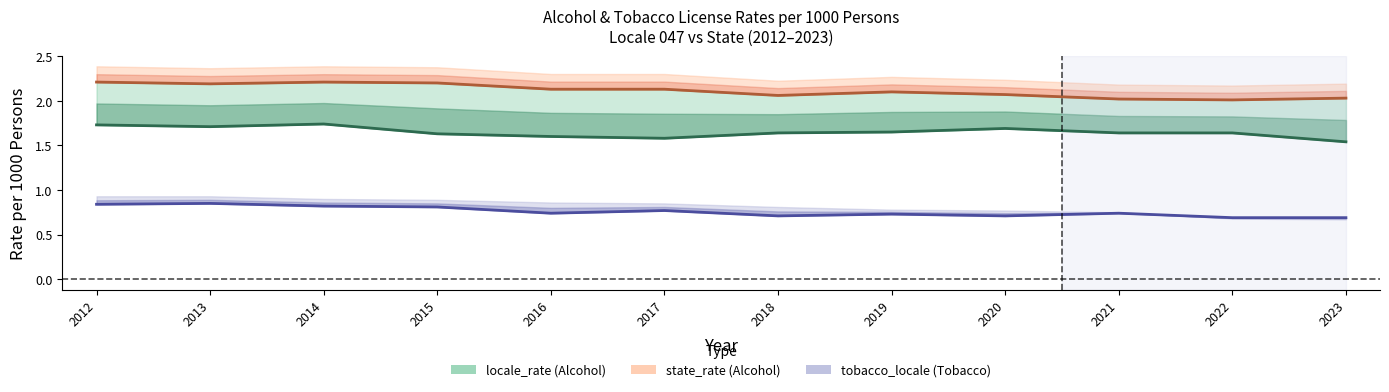

Reading left to right, extract all data points from this chart.

2012=1.7	2013=1.7	2014=1.7	2015=1.6	2016=1.6	2017=1.6	2018=1.6	2019=1.6	2020=1.7	2021=1.6	2022=1.6	2023=1.5